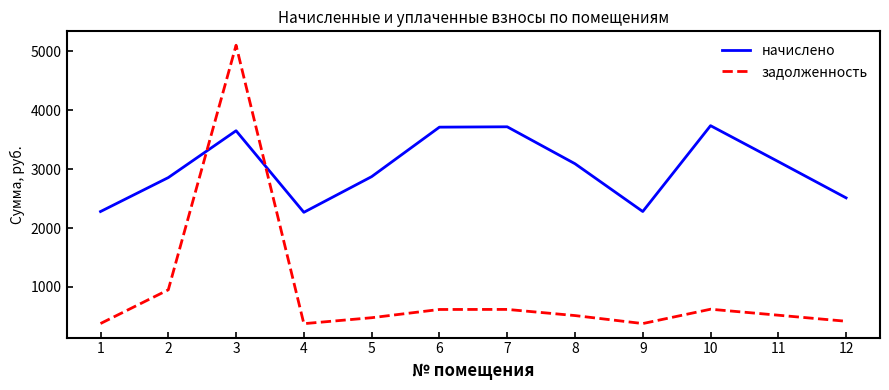

Is this an area chart (filled region under the line)?

No